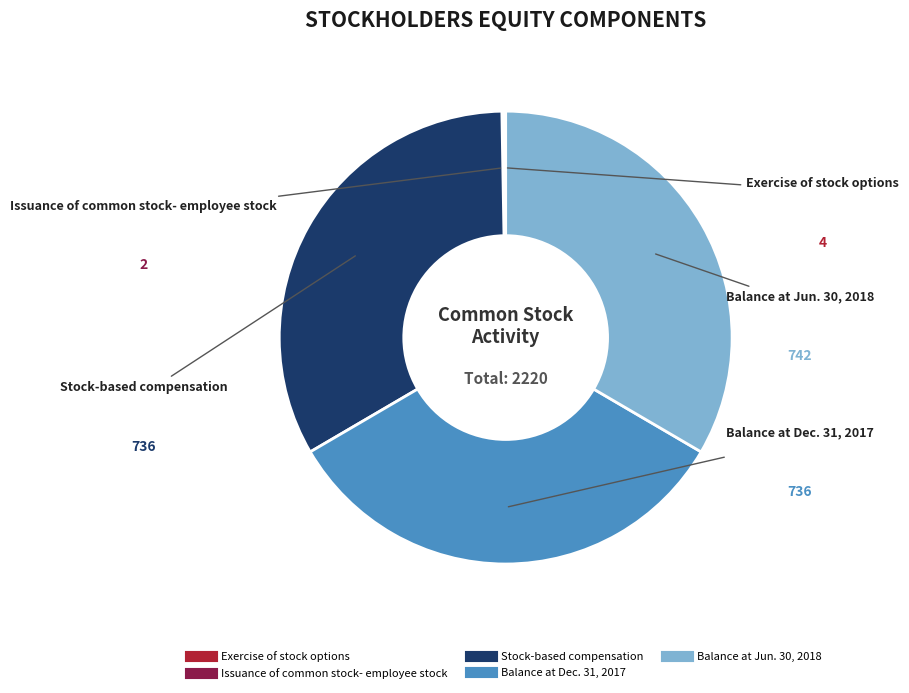

True or false: Balance at Jun. 30, 2018 accounts for 44% of the total.

False